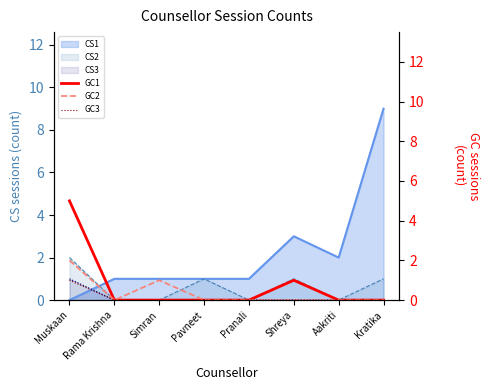

Which category has the highest value in the CS1 series?

Kratika